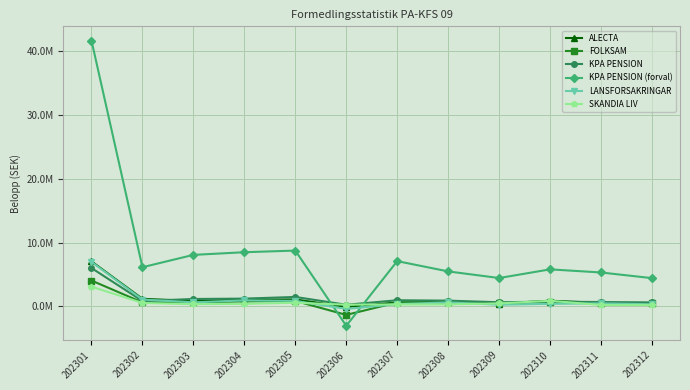

What is the difference between the maximum and minimum values in the SKANDIA LIV series?

2874126